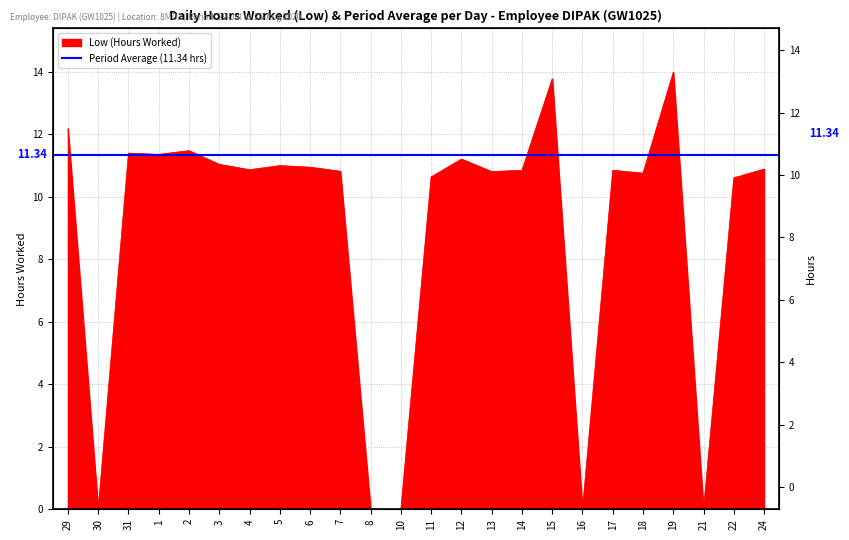

List the labels in order of value, smallest first.

30, 8, 10, 16, 21, 22, 11, 18, 13, 7, 14, 17, 4, 24, 6, 5, 3, 12, 1, 31, 2, 29, 15, 19